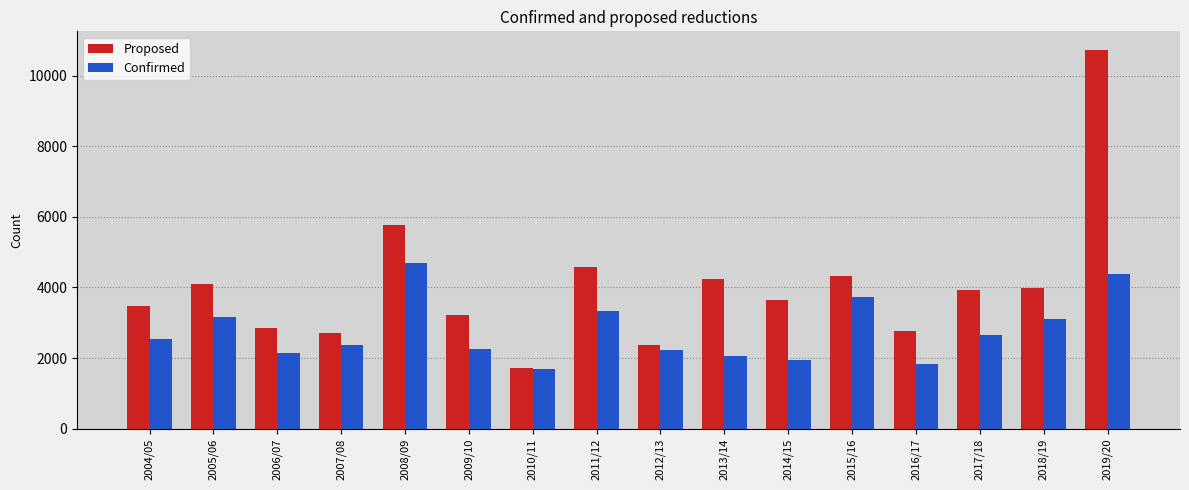

What is the highest value of the Proposed series?

10717